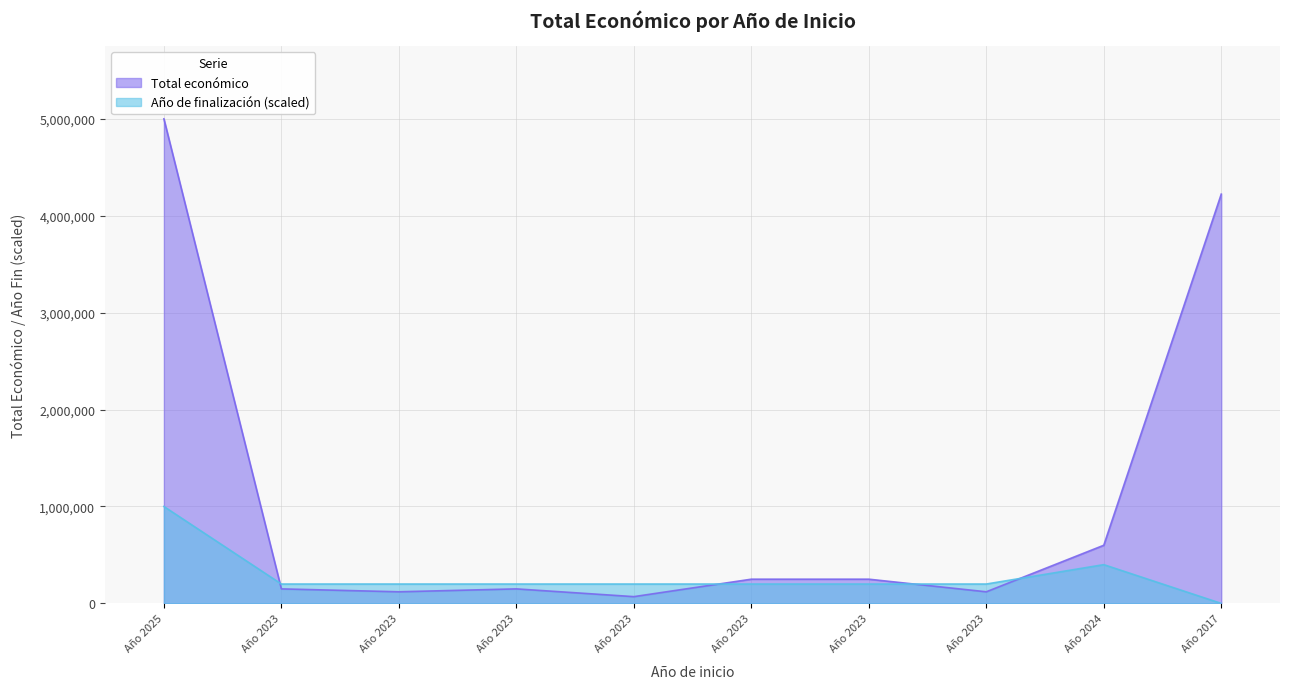

Does the chart have visible grid lines?

Yes